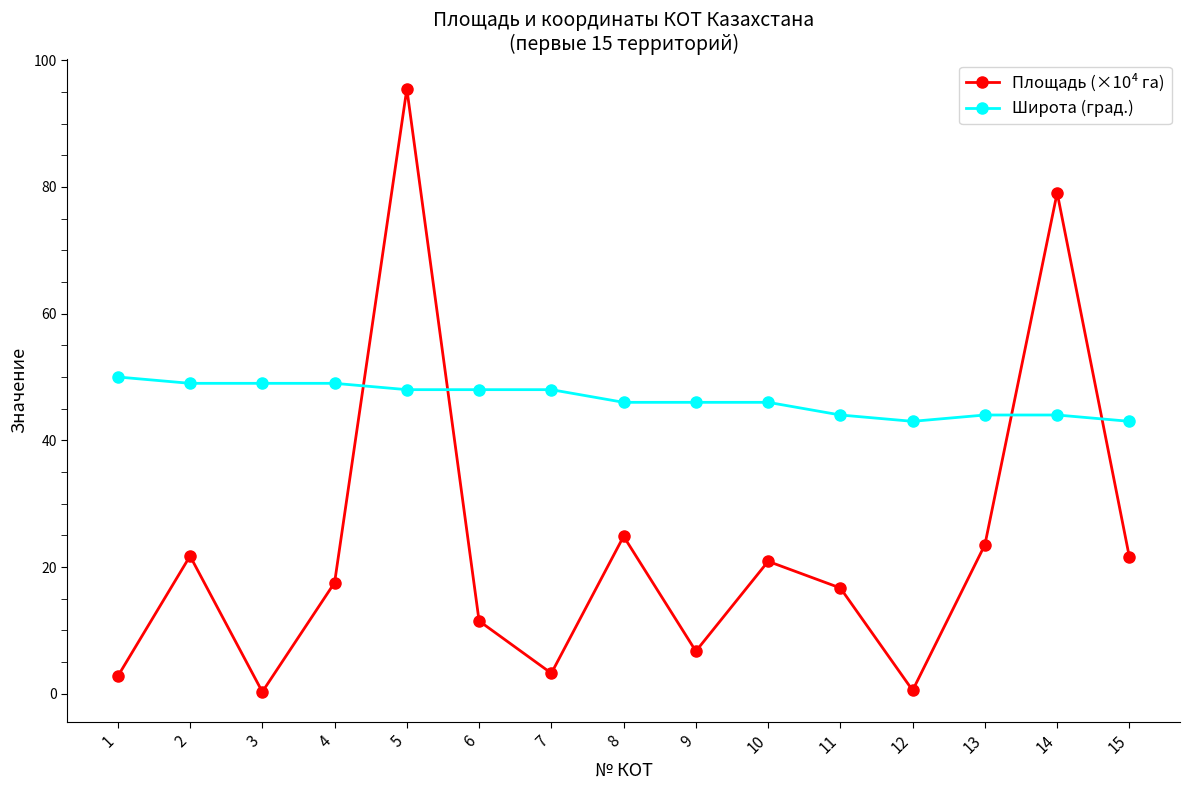

True or false: Площадь (×10⁴ га) and Широта (град.) cross at least once.

True